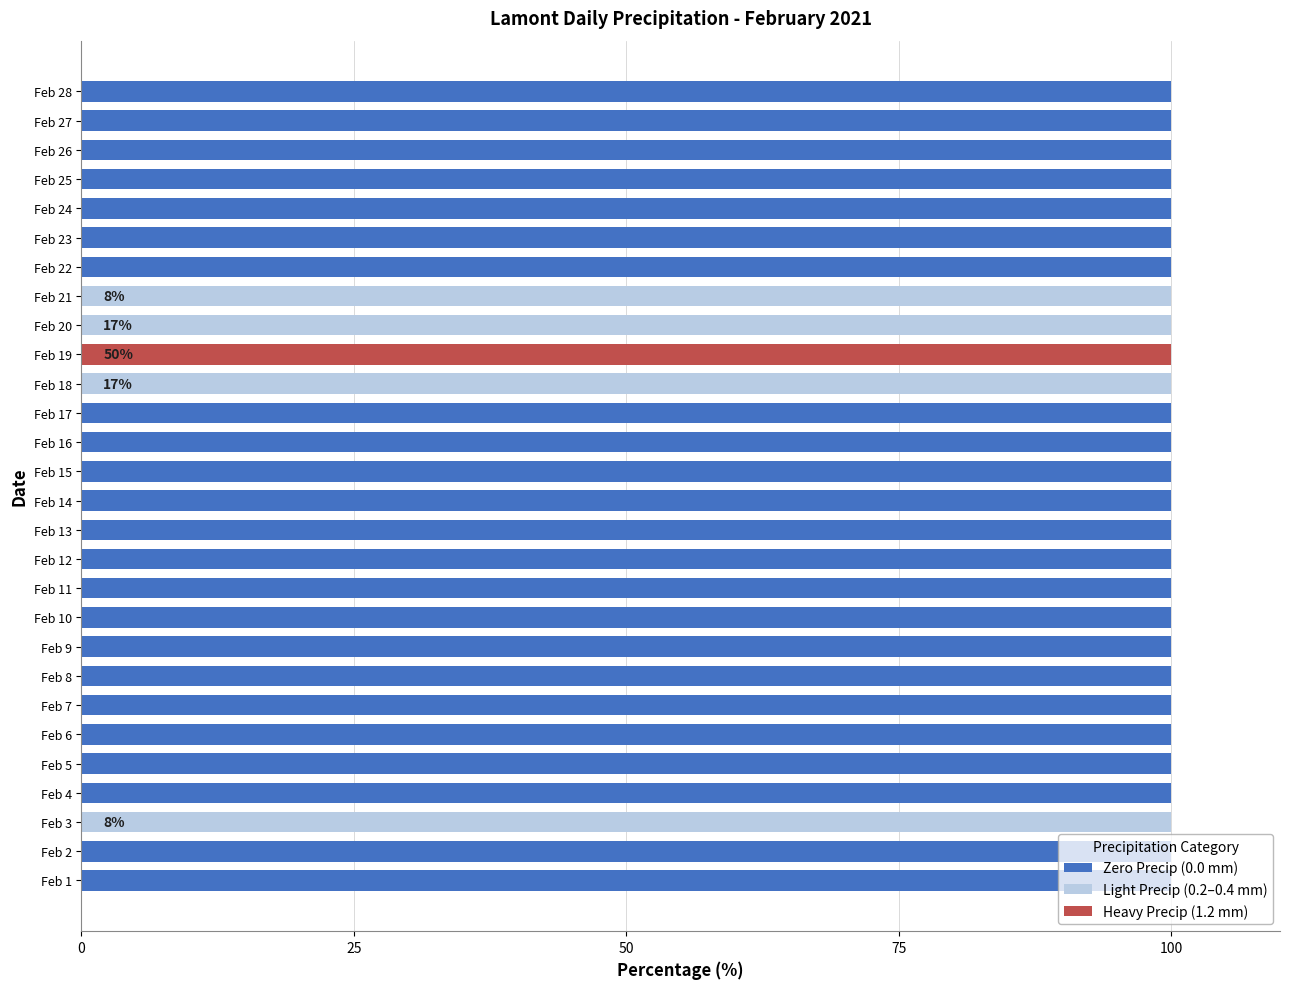

What is the maximum value for Light Precip (0.2–0.4 mm)?

100